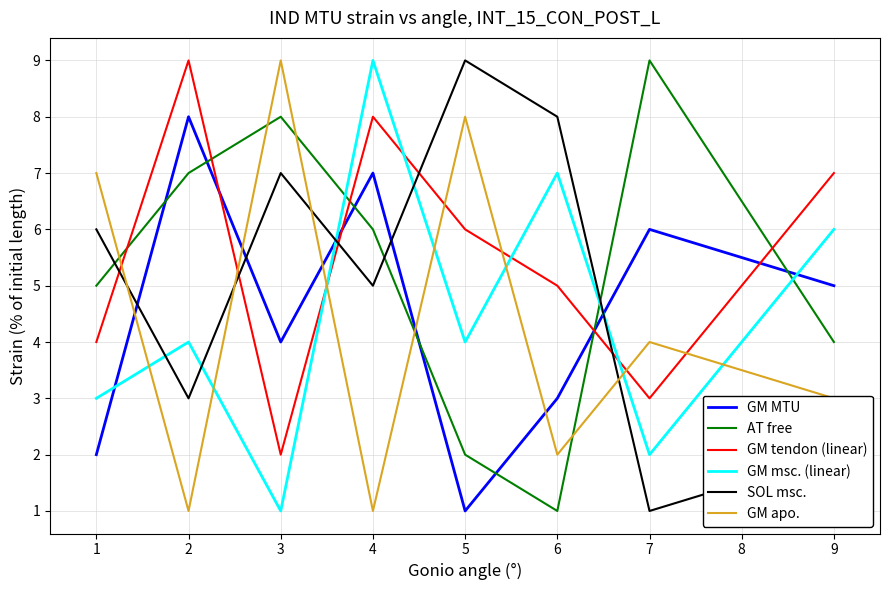

Between 5 and 6, which series saw the biggest shift?

GM apo.